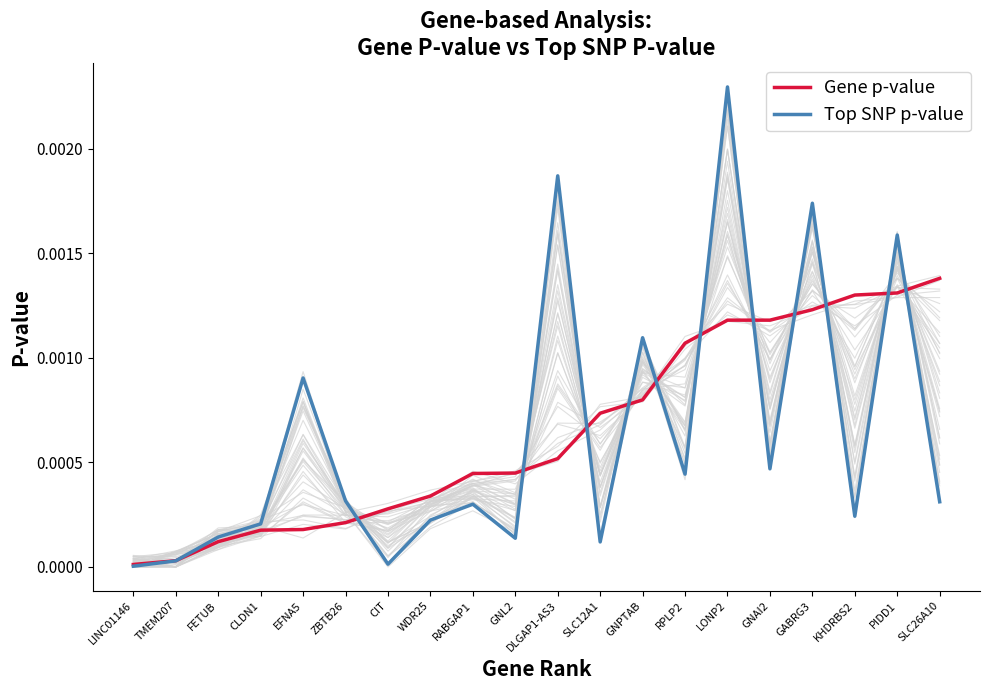

List the series in order of their peak value, highest first.

Top SNP p-value, Gene p-value